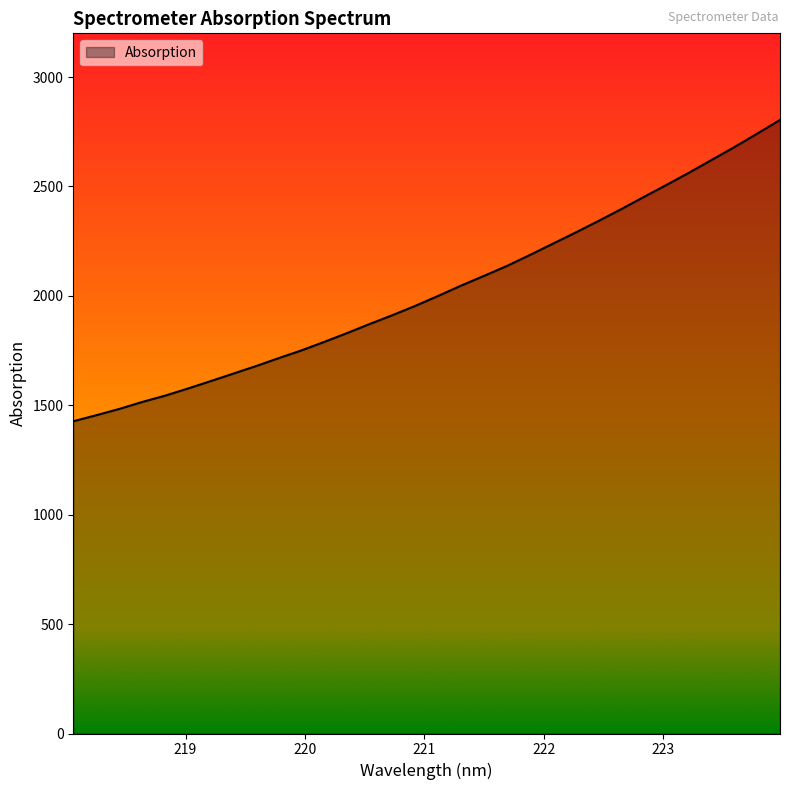

What is the smallest value displayed?

1427.1